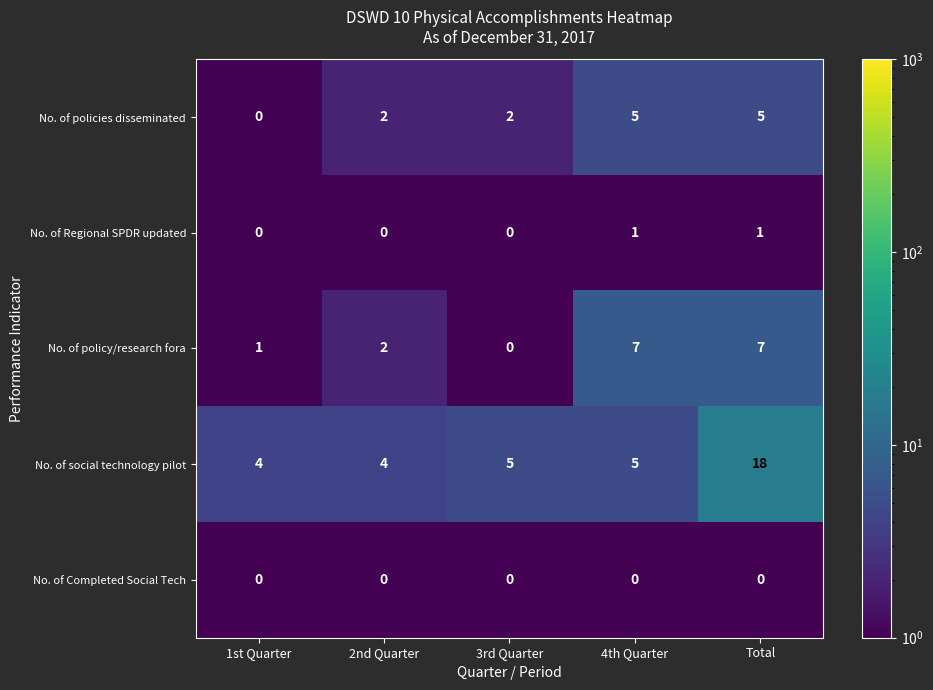

What is the sum of the No. of social technology pilot values at 3rd Quarter and 1st Quarter?

9.0